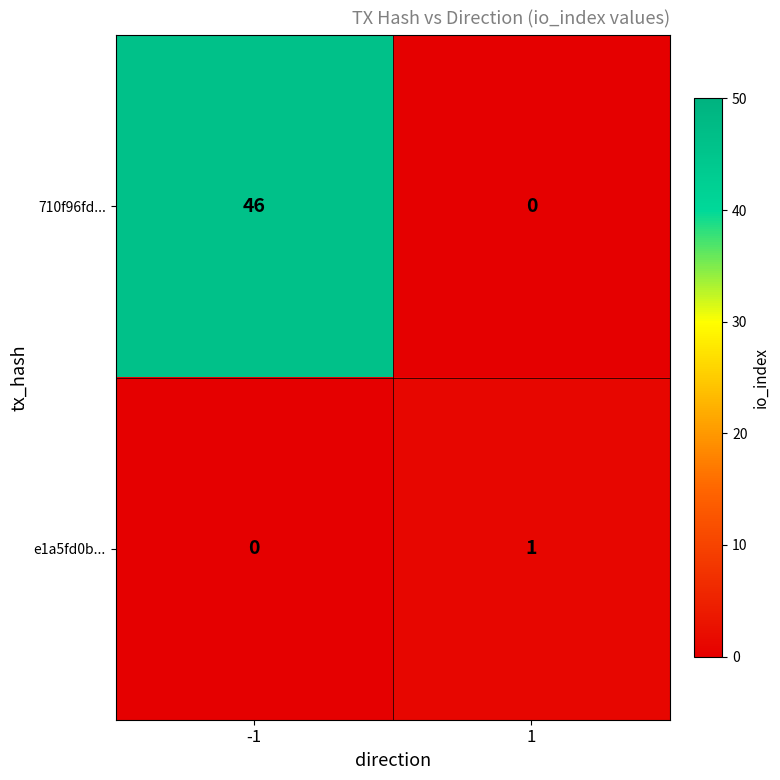

How many distinct data groups are displayed?

2